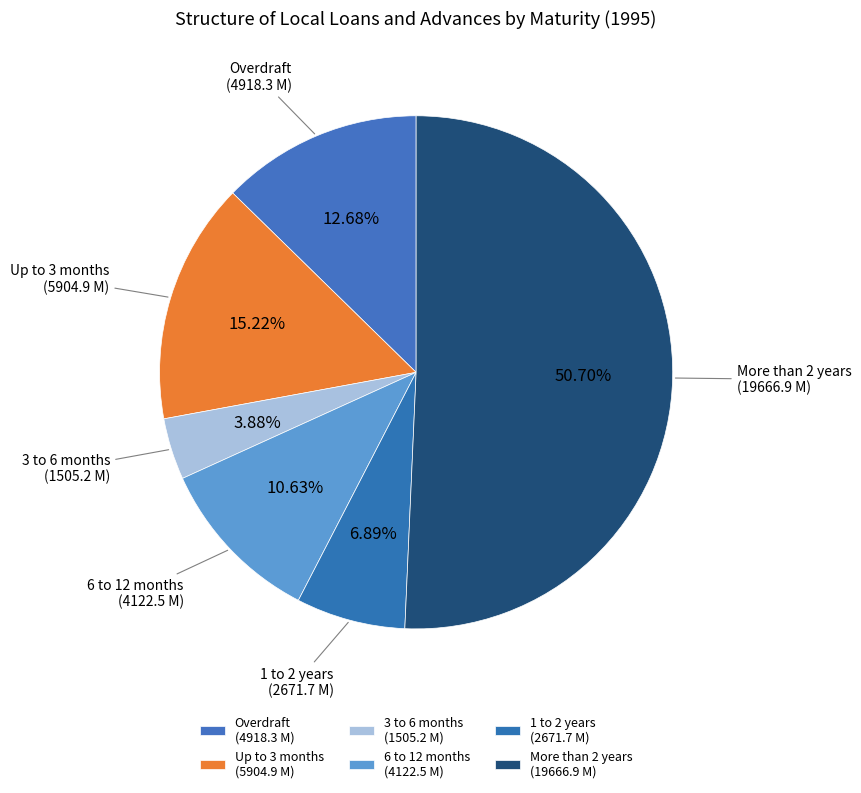

To the nearest percent, what is the average slice percentage?

17%